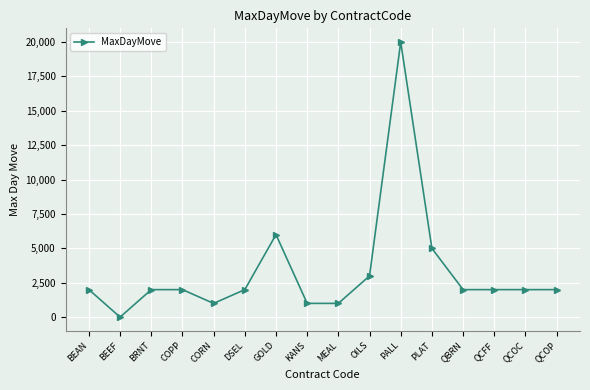

The chart shows a value of 1280 at QCOC. True or false?

False